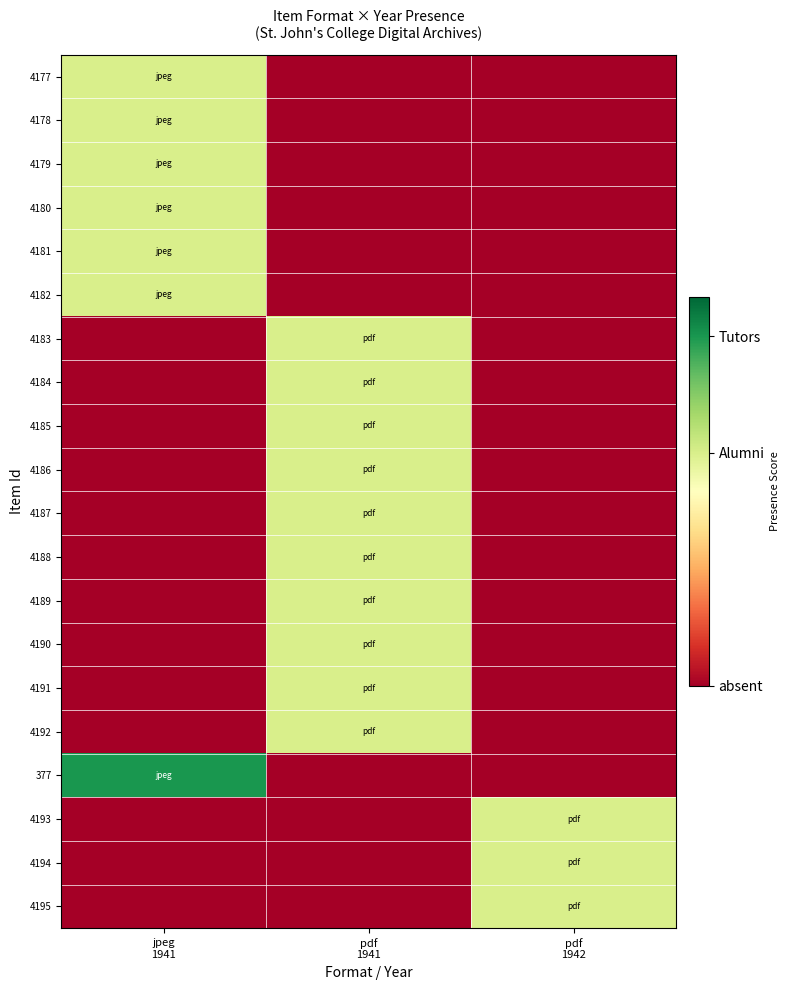

What is the total value across all series at jpeg
1941?

4.5